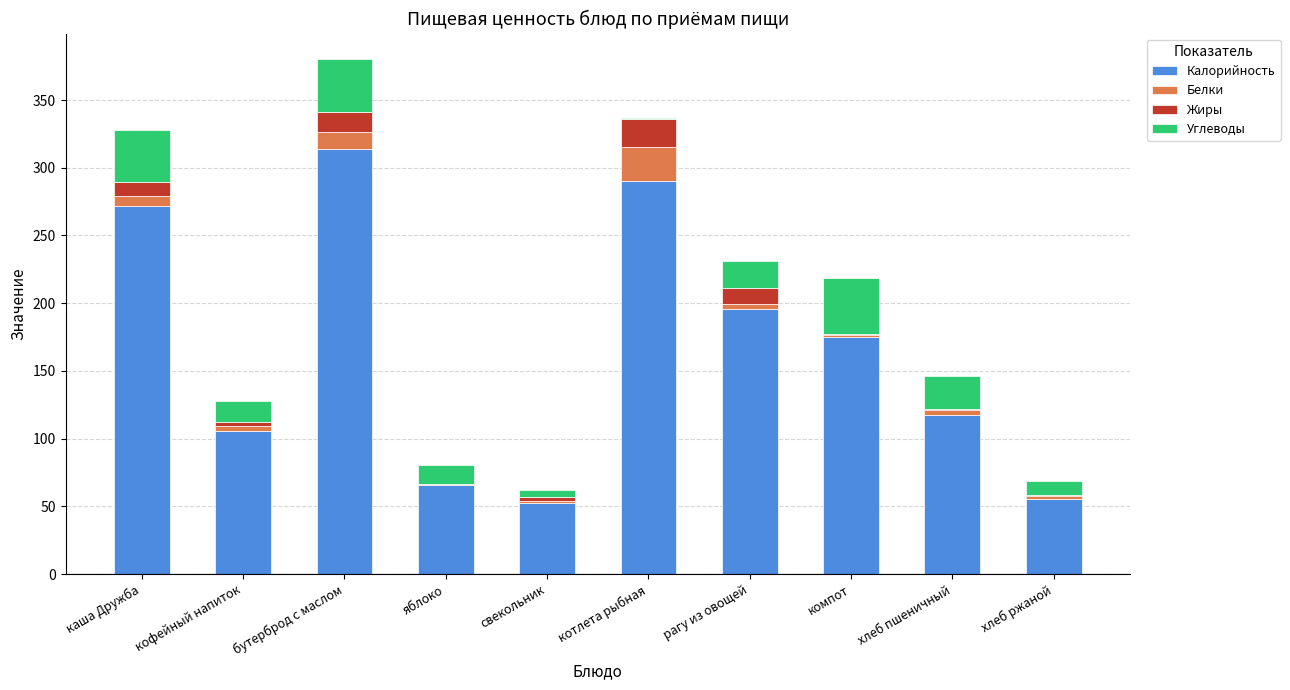

What is the maximum value for Калорийность?

314.0